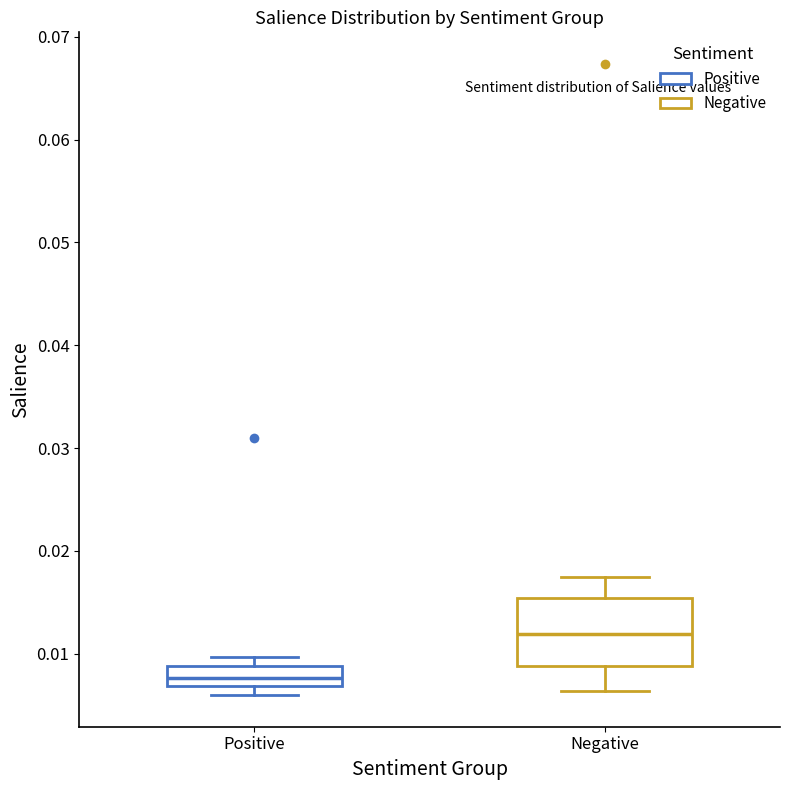

Reading left to right, read every box against the y-axis: the position of its median line, the range the box covers, and the ends of its whiskers. The values are not printed on the chart, so give them approximately, as read against the axis.

Positive: median 0.008, box 0.007 to 0.009, whiskers 0.006 to 0.010
Negative: median 0.012, box 0.009 to 0.015, whiskers 0.006 to 0.017